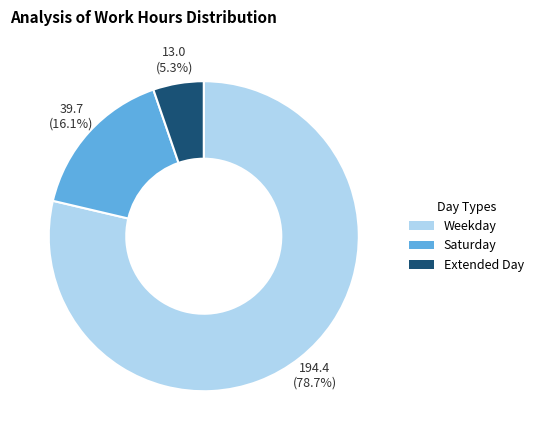

Is Saturday the majority of the pie?

No